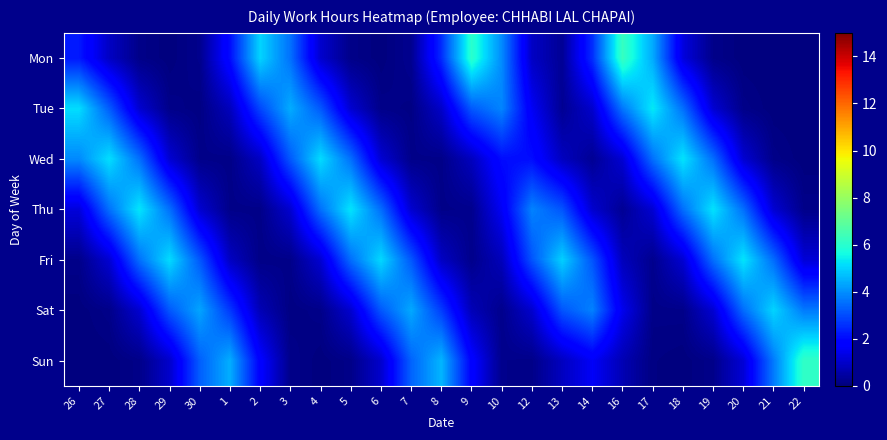

Reading left to right, extract all data points from this chart.

Mon: 26=2.2	27=0.9	28=0.1	29=0.0	30=0.2	1=2.1	2=5.0	3=3.5	4=1.0	5=0.1	6=0.0	7=0.2	8=2.5	9=6.0	10=3.9	12=0.9	13=0.3	14=2.6	16=6.3	17=4.4	18=1.3	19=0.2	20=0.0	21=0.0	22=0.0
Tue: 26=5.2	27=3.3	28=1.1	29=0.2	30=0.1	1=0.8	2=2.9	3=4.4	4=3.2	5=1.1	6=0.2	7=0.1	8=1.0	9=3.2	10=3.9	12=1.6	13=0.3	14=1.0	16=3.6	17=5.3	18=3.5	19=1.1	20=0.2	21=0.0	22=0.0
Wed: 26=3.9	27=5.2	28=3.5	29=1.1	30=0.2	1=0.1	2=0.9	3=3.2	4=5.1	5=3.5	6=1.1	7=0.2	8=0.1	9=0.8	10=2.1	12=2.1	13=0.9	14=0.3	16=1.1	17=3.5	18=5.3	19=3.5	20=1.1	21=0.2	22=0.0
Thu: 26=1.2	27=3.5	28=5.3	29=3.5	30=1.1	1=0.1	2=0.1	3=1.1	4=3.5	5=5.3	6=3.5	7=1.1	8=0.1	9=0.2	10=1.6	12=3.8	13=3.1	14=1.0	16=0.3	17=1.1	18=3.5	19=5.2	20=3.5	21=1.1	22=0.2
Fri: 26=0.2	27=1.1	28=3.5	29=5.1	30=3.2	1=0.9	2=0.1	3=0.2	4=1.1	5=3.5	6=5.1	7=3.2	8=0.9	9=0.2	10=0.8	12=3.1	13=5.0	14=3.1	16=0.8	17=0.2	18=1.1	19=3.5	20=5.3	21=3.5	22=1.2
Sat: 26=0.0	27=0.2	28=1.1	29=3.2	30=4.3	1=2.7	2=0.7	3=0.1	4=0.2	5=1.1	6=3.2	7=4.4	8=2.8	9=0.7	10=0.2	12=1.0	13=3.1	14=3.8	16=1.5	17=0.1	18=0.2	19=1.1	20=3.5	21=5.0	22=3.7
Sun: 26=0.0	27=0.0	28=0.1	29=1.0	30=3.3	1=4.5	2=1.8	3=0.2	4=0.0	5=0.1	6=1.0	7=3.3	8=4.6	9=1.8	10=0.2	12=0.1	13=0.9	14=1.6	16=0.7	17=0.1	18=0.0	19=0.2	20=1.2	21=3.7	22=6.1